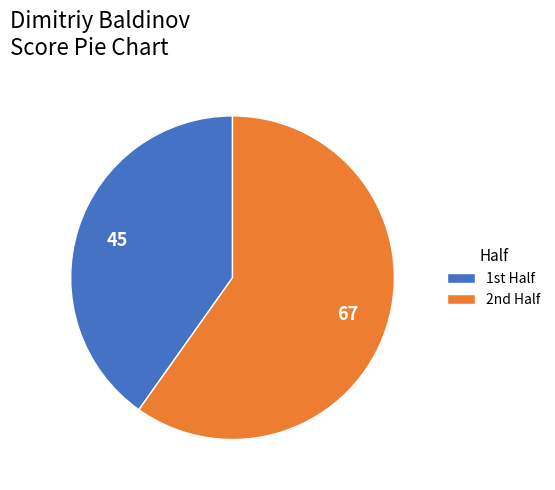

How many segments does this pie chart have?

2